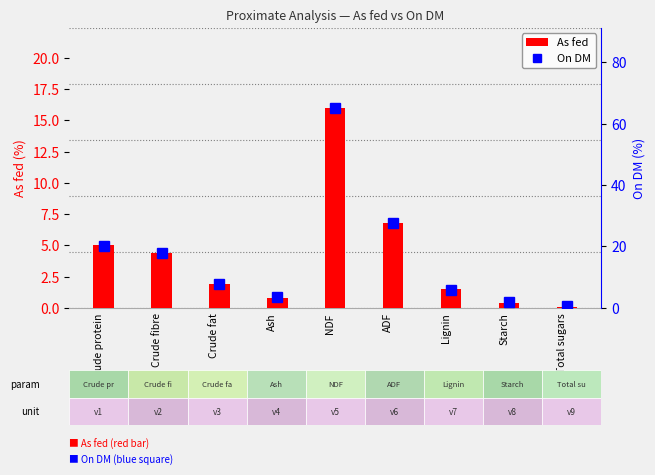

Which category has the lowest value across all series?

Total sugars